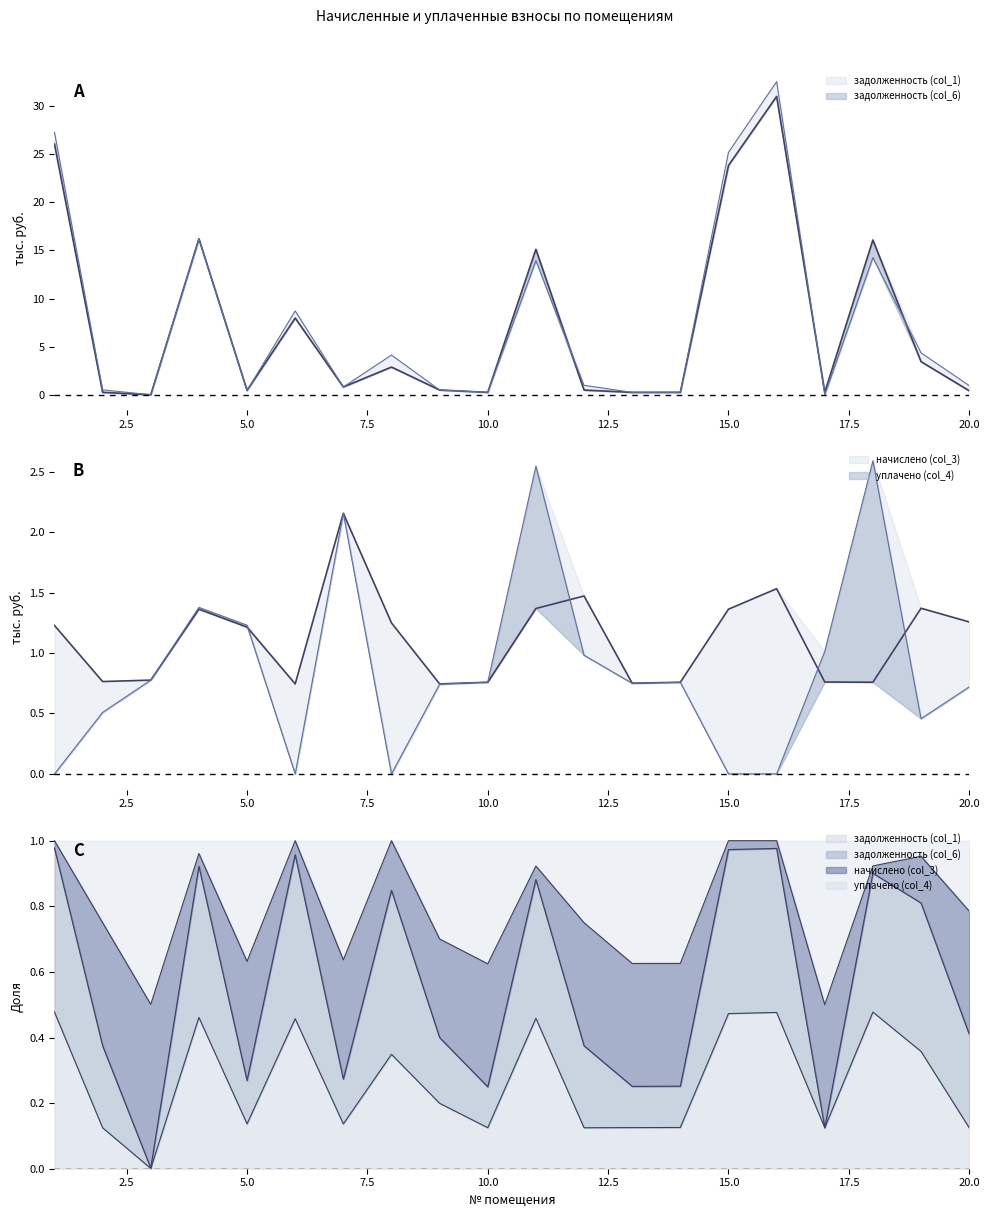

What is the difference between the highest and lowest values at 6?

8.7